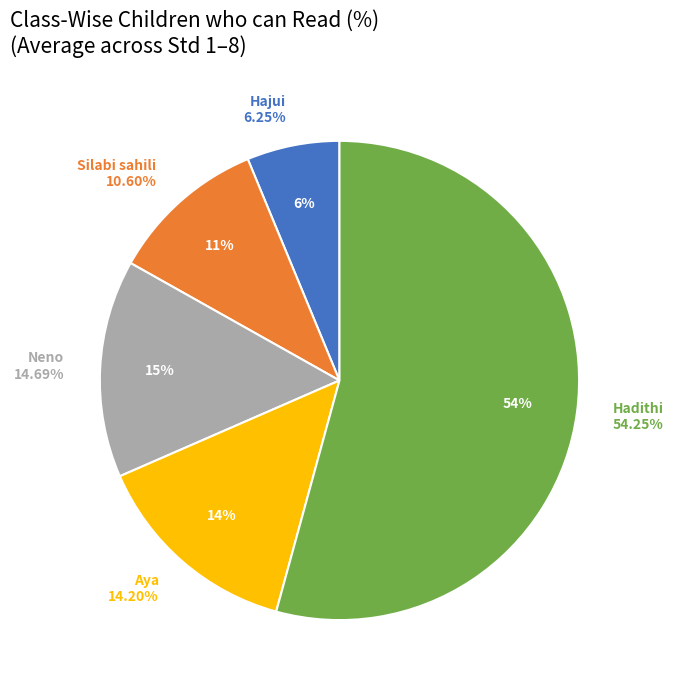

Is the sum of Aya and Hajui greater than half?

No